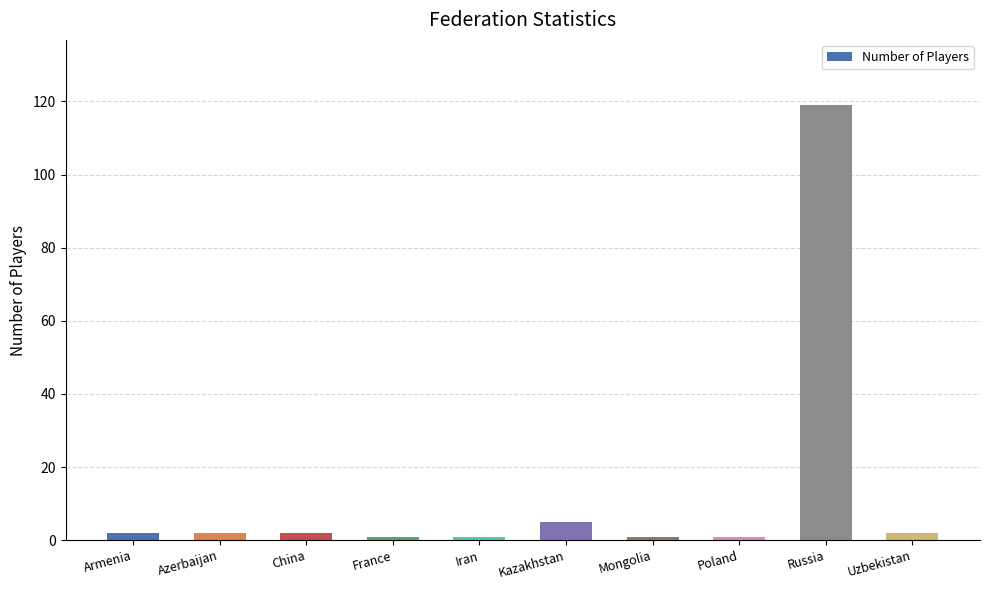

Reading left to right, list all the values displayed in this chart.

Armenia=2	Azerbaijan=2	China=2	France=1	Iran=1	Kazakhstan=5	Mongolia=1	Poland=1	Russia=119	Uzbekistan=2